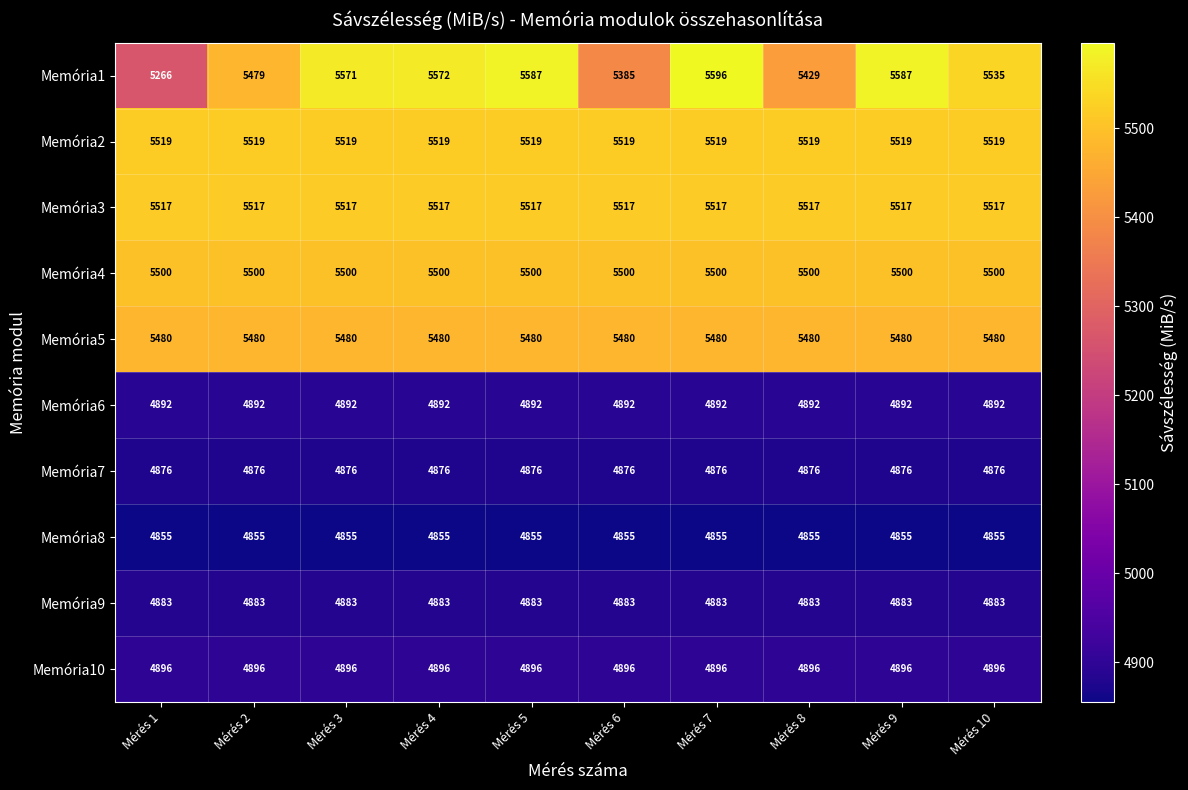

What is the total value across all series at Mérés 4?

51990